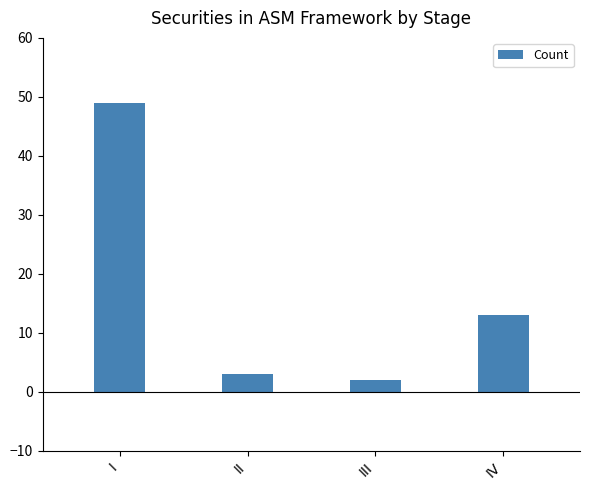

List the labels in order of value, smallest first.

III, II, IV, I